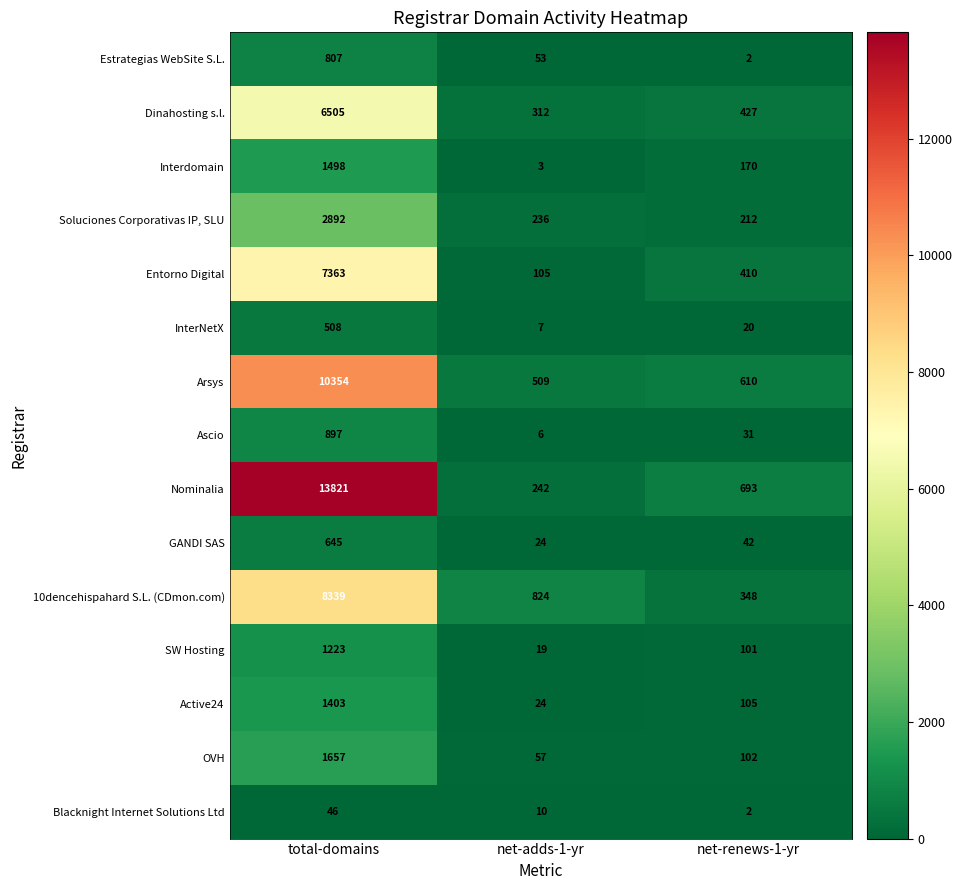

How many categories are shown in the chart?

3